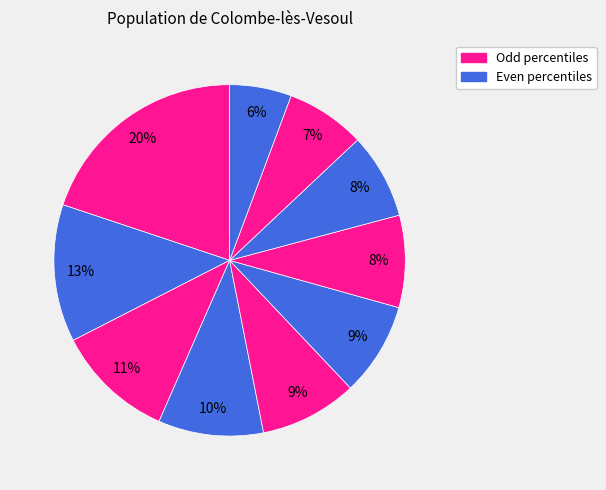

Which slice is the smallest?

pct95